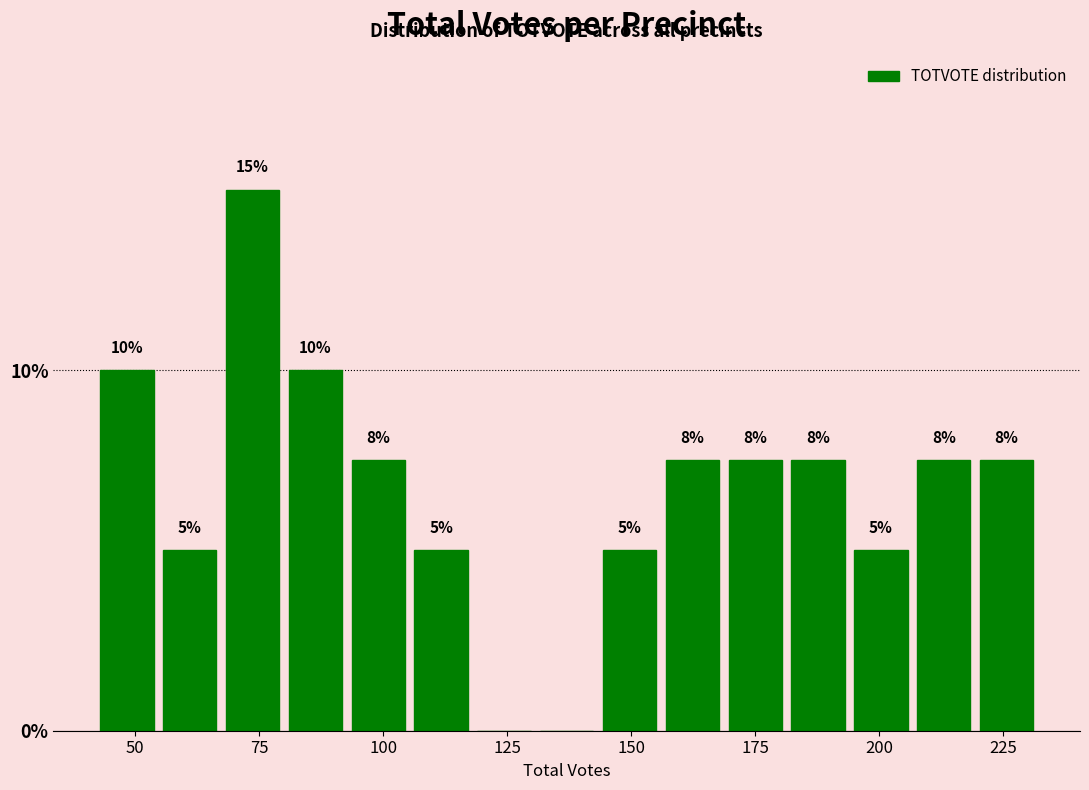

Read against the x-axis, roughly where is the centre of the tallest bar?

75